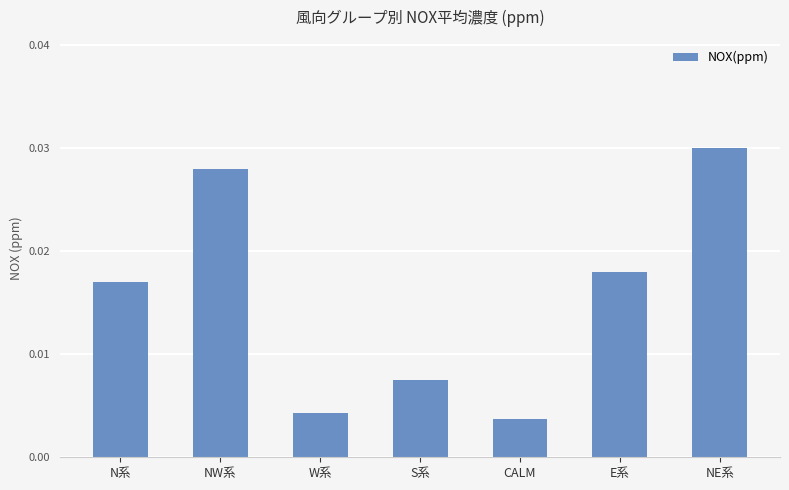

Rank the categories by value from lowest to highest.

CALM, W系, S系, N系, E系, NW系, NE系